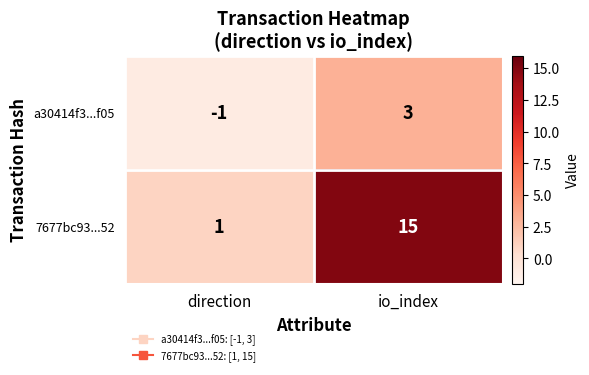

What is the smallest value displayed?

-1